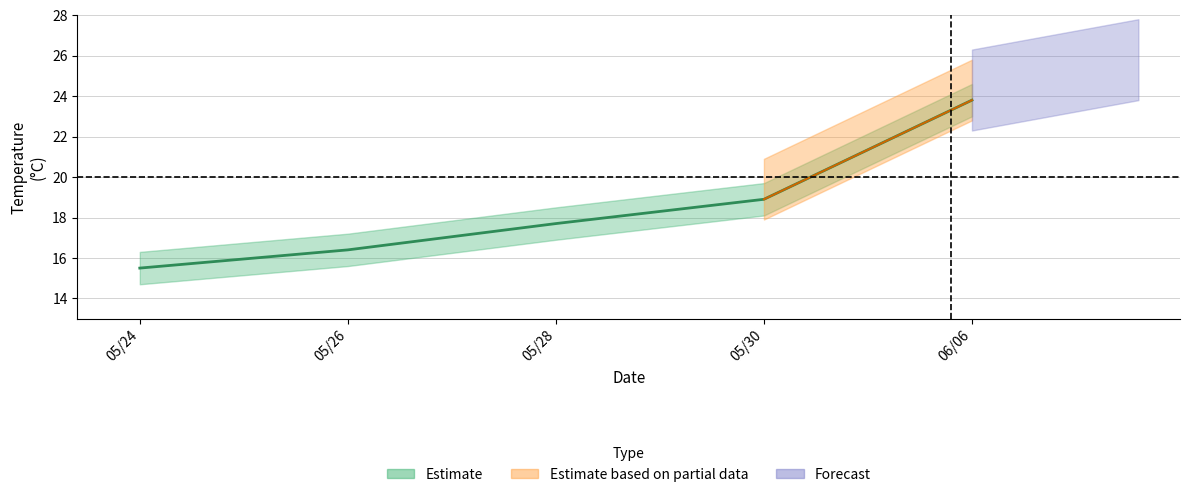

Rank the categories by value from highest to lowest.

06/06, 05/30, 05/28, 05/26, 05/24